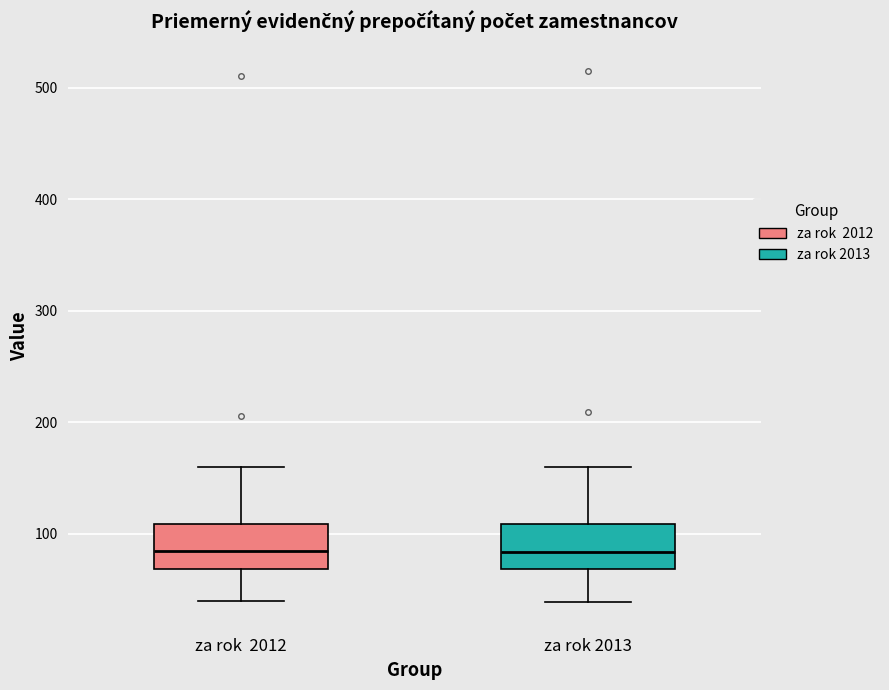

Where does the lower whisker of the box for za rok 2012 end on the y-axis? The values are not printed on the chart, so give them approximately, as read against the axis.

40